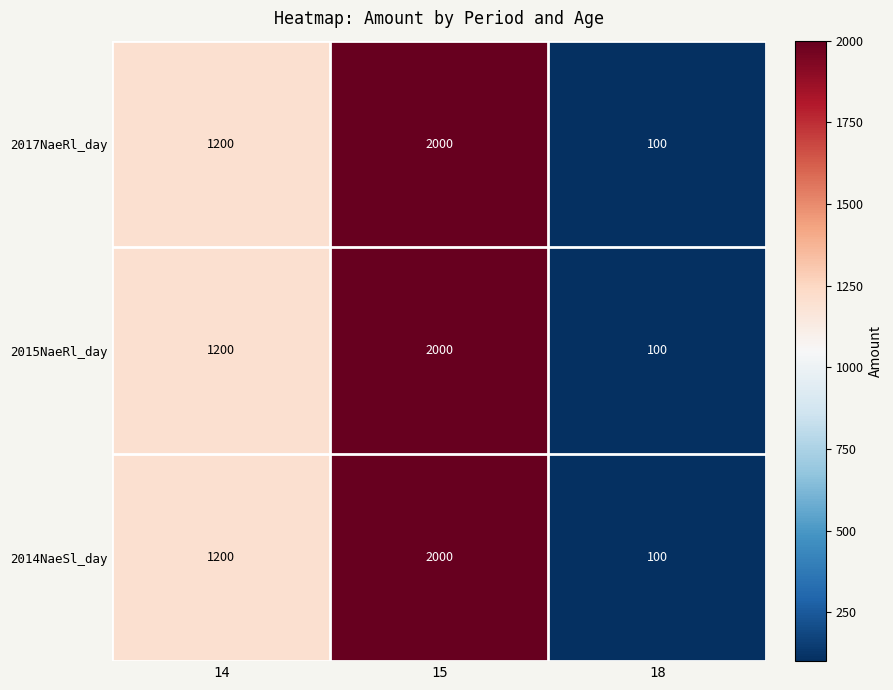

What is the maximum value shown in the chart?

2000